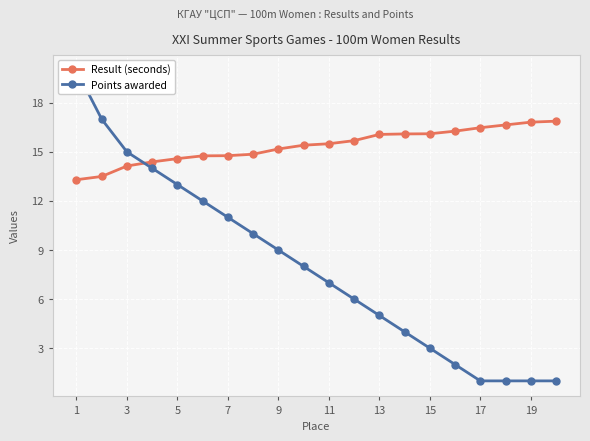

Is this an area chart (filled region under the line)?

No